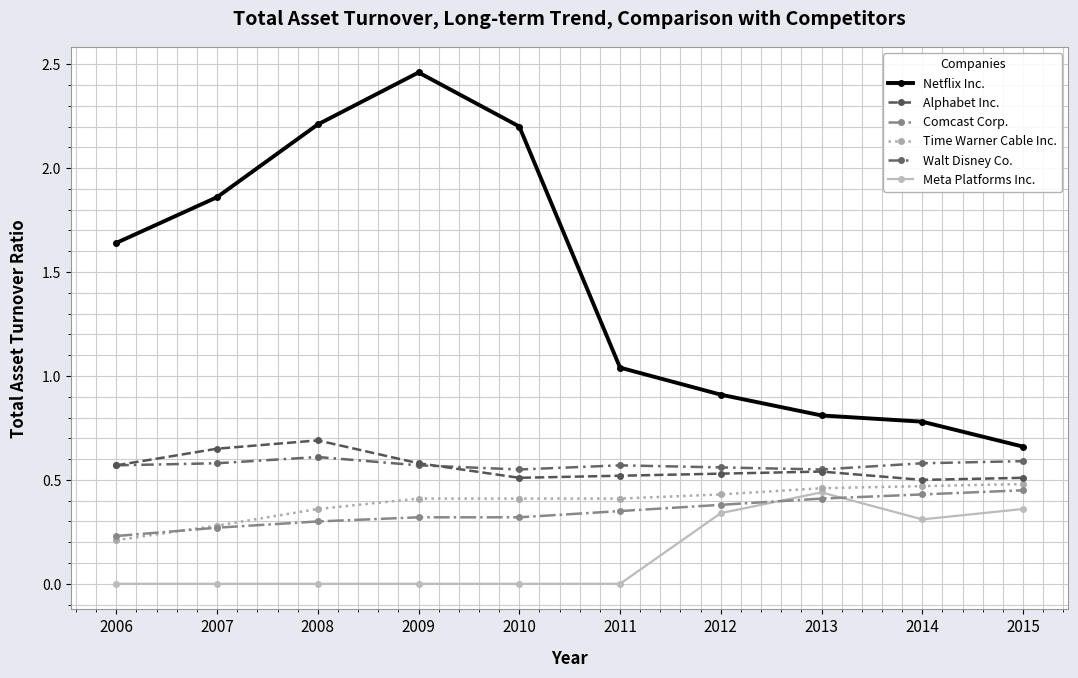

Which series has the largest range (max minus min)?

Netflix Inc.